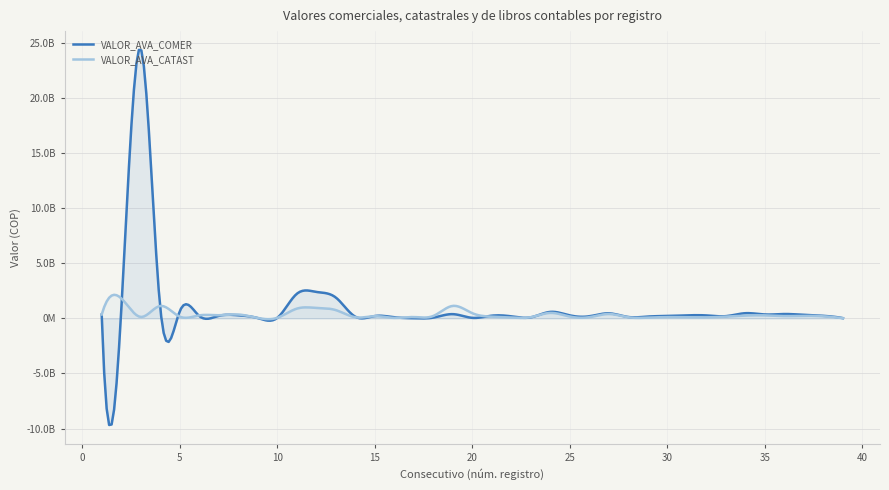

What is the value of the VALOR_AVA_CATAST point at the 37th from the left?

223849000.0